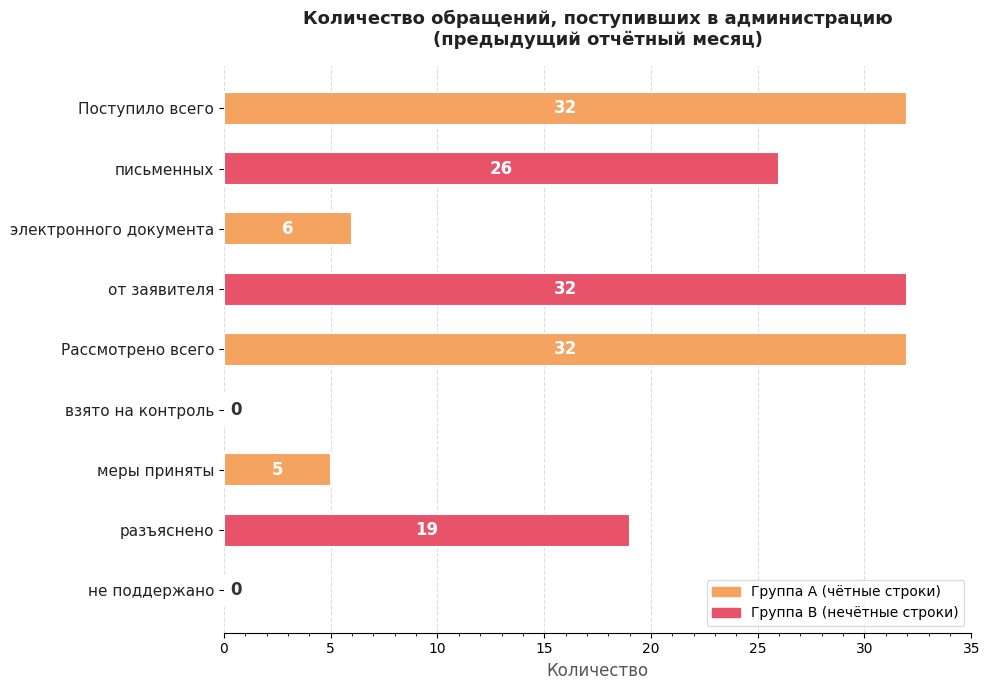

Reading top to bottom, extract all data points from this chart.

Поступило всего=32	письменных=26	электронного документа=6	от заявителя=32	Рассмотрено всего=32	взято на контроль=0	меры приняты=5	разъяснено=19	не поддержано=0